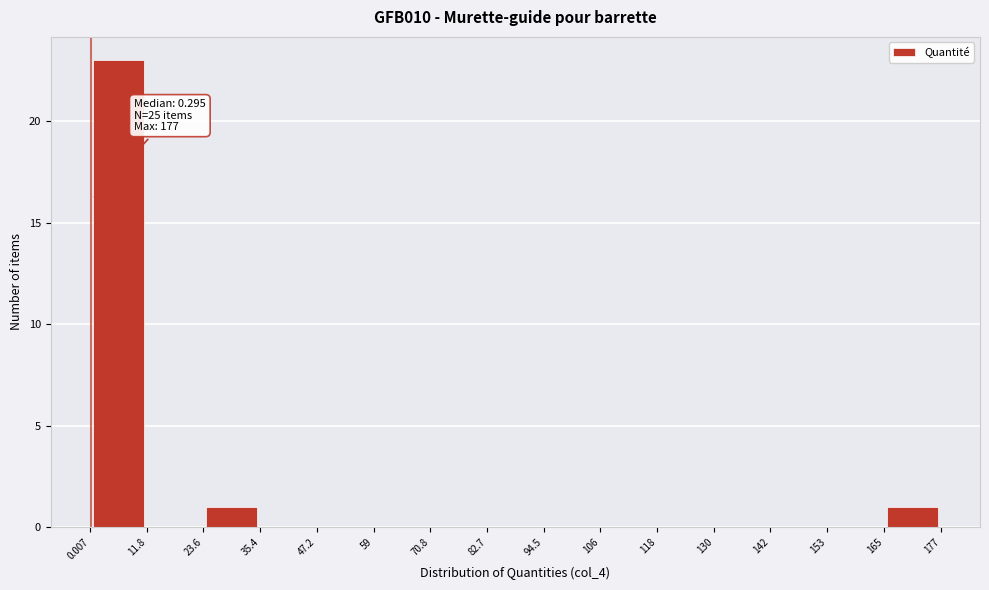

Over which range of the x-axis is the bar tallest?

0.007 to 11.8